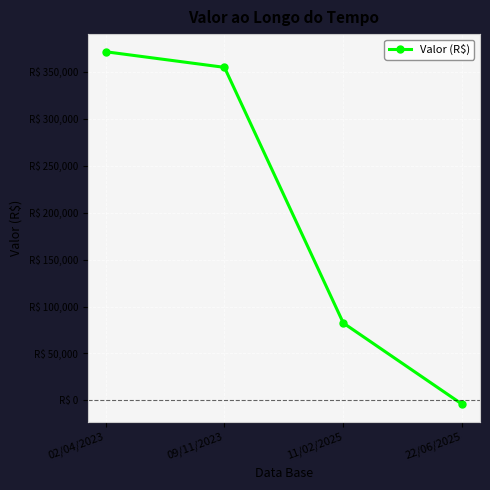

List the labels in order of value, largest first.

02/04/2023, 09/11/2023, 11/02/2025, 22/06/2025